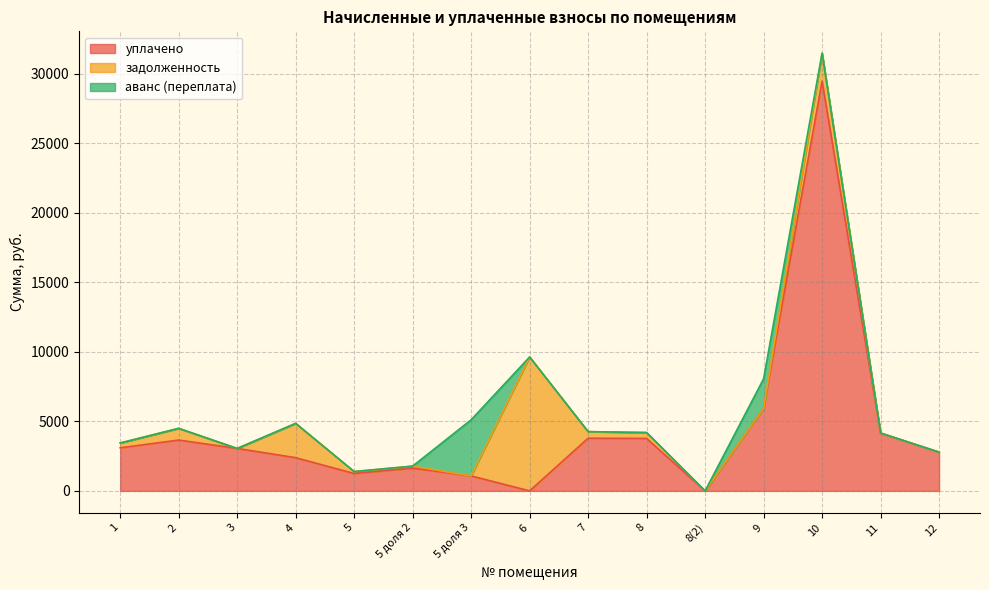

Does the chart display data point markers on the line(s)?

No